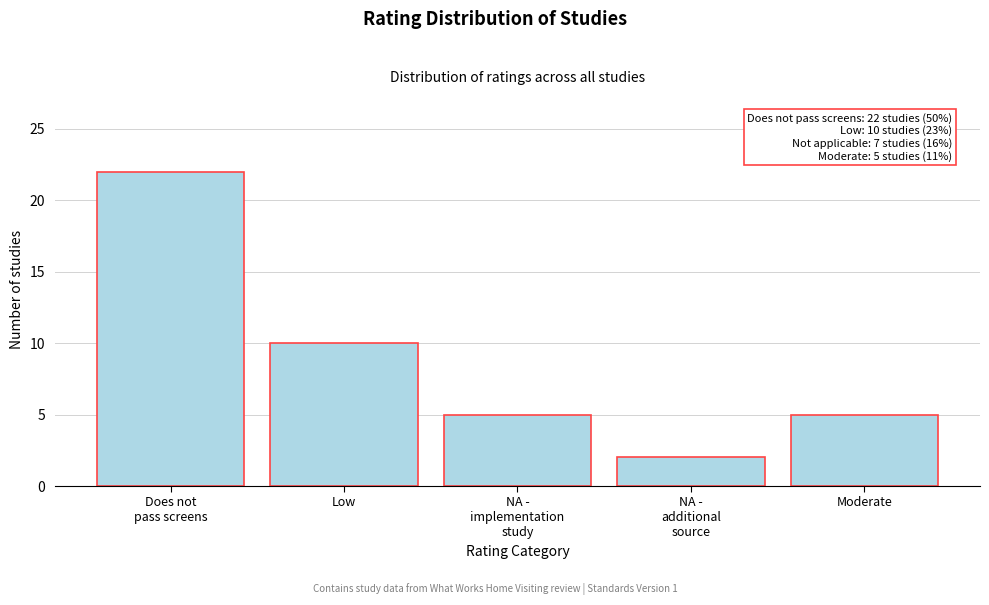

Reading left to right, list all the values displayed in this chart.

22	10	5	2	5